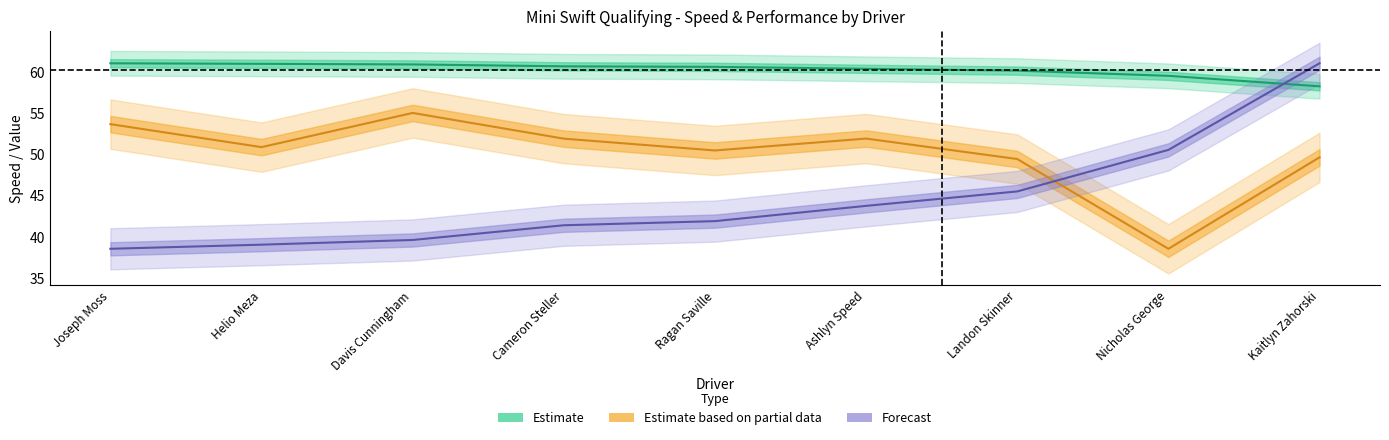

At which category does the chart reach its minimum across all series?

Joseph Moss